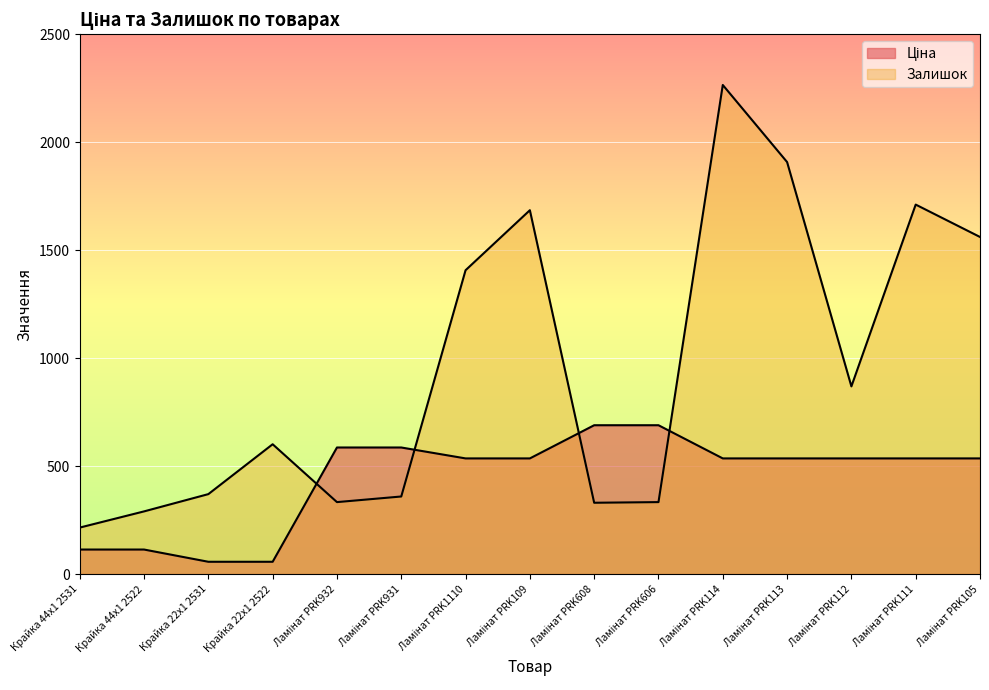

What is the sum of the Ціна values at Ламінат PRK1110 and Крайка 22x1 2531?

592.1